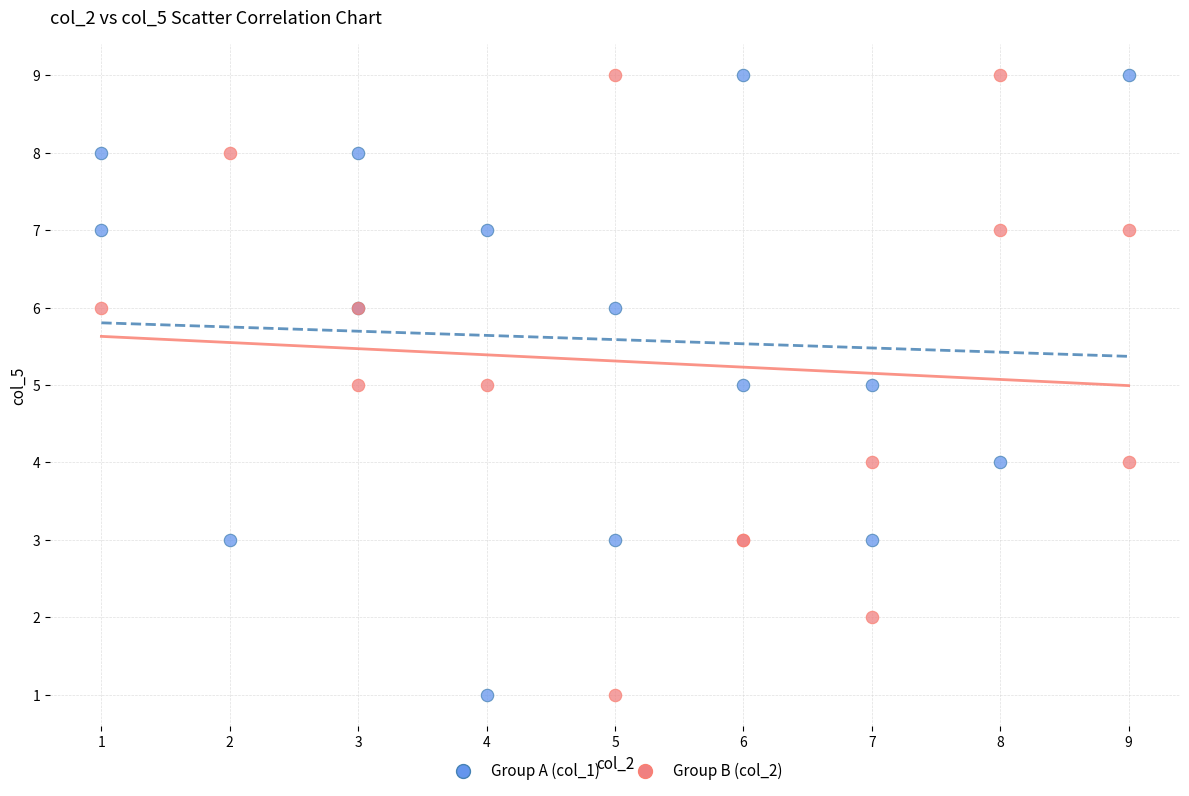

What are all the series names shown in the legend?

Group A (col_1), Group B (col_2)